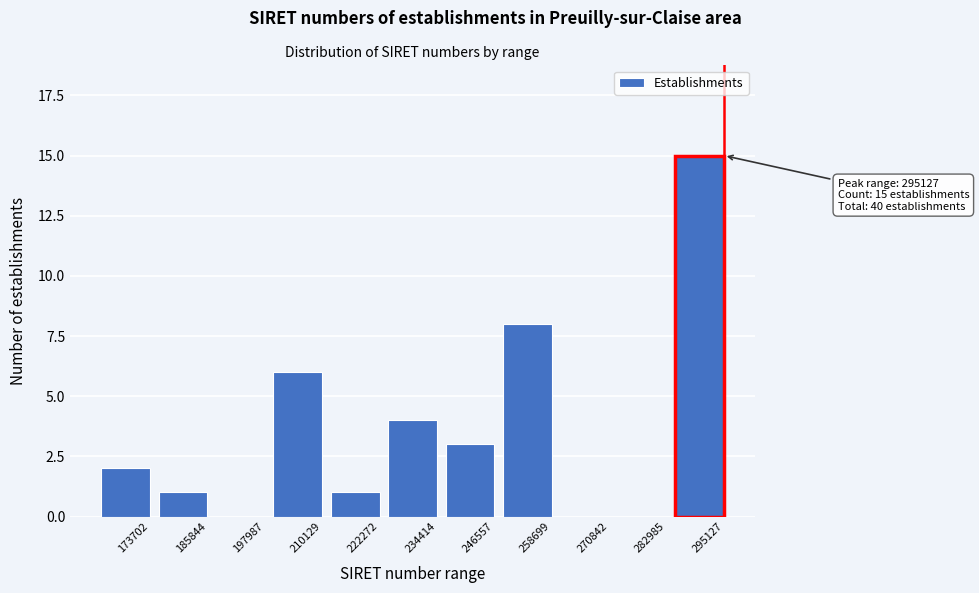

Reading left to right, transcribe all the data shown in this chart.

173702=2	185844=1	197987=0	210129=6	222272=1	234414=4	246557=3	258699=8	270842=0	282985=0	295127=15